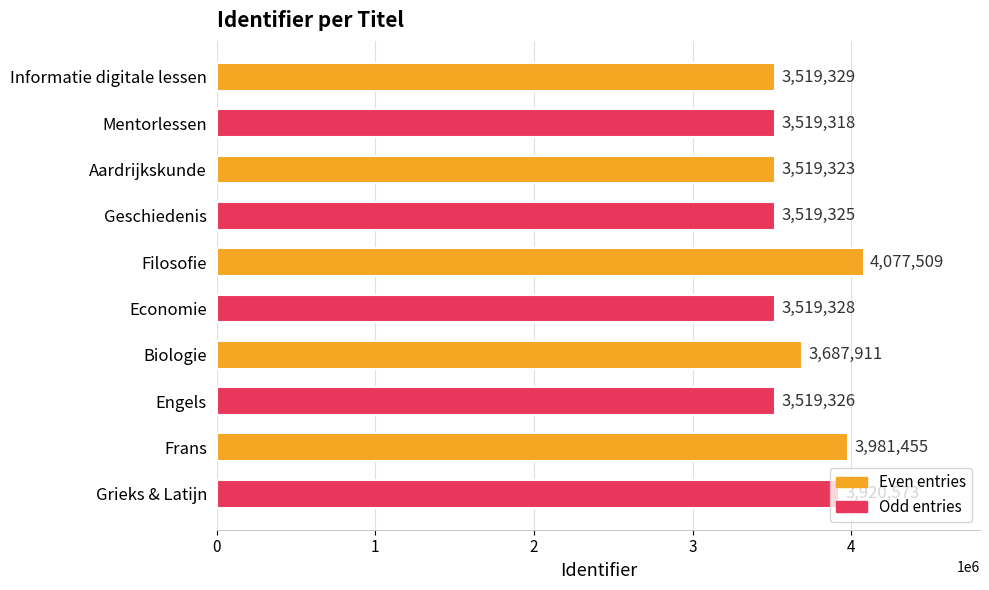

What is the value of the 6th bar from the top?

3519328